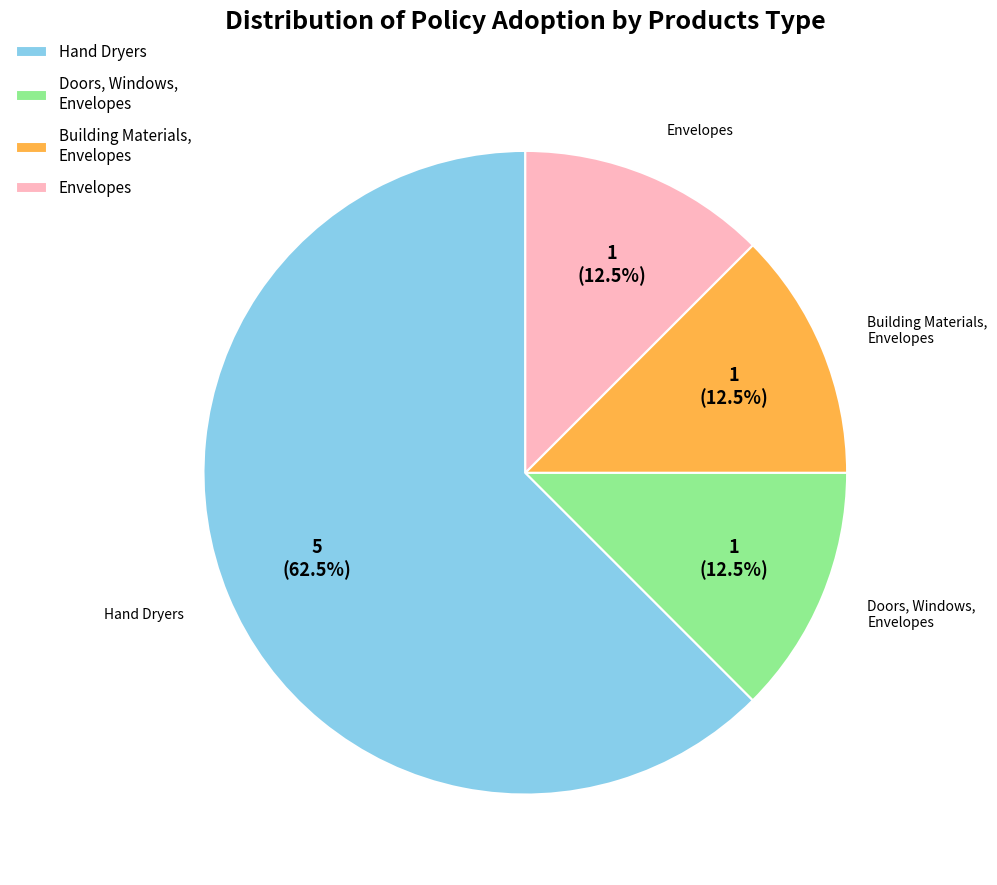

Which has a higher value, Building Materials, Envelopes or Hand Dryers?

Hand Dryers